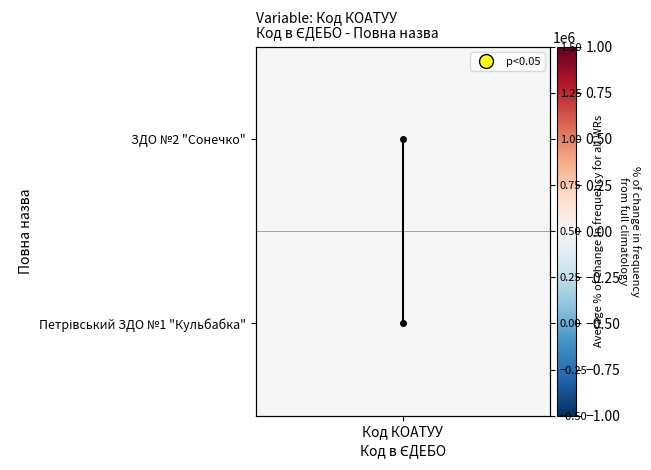

Rank the categories by value from highest to lowest.

Код КОАТУУ, Код КОАТУУ